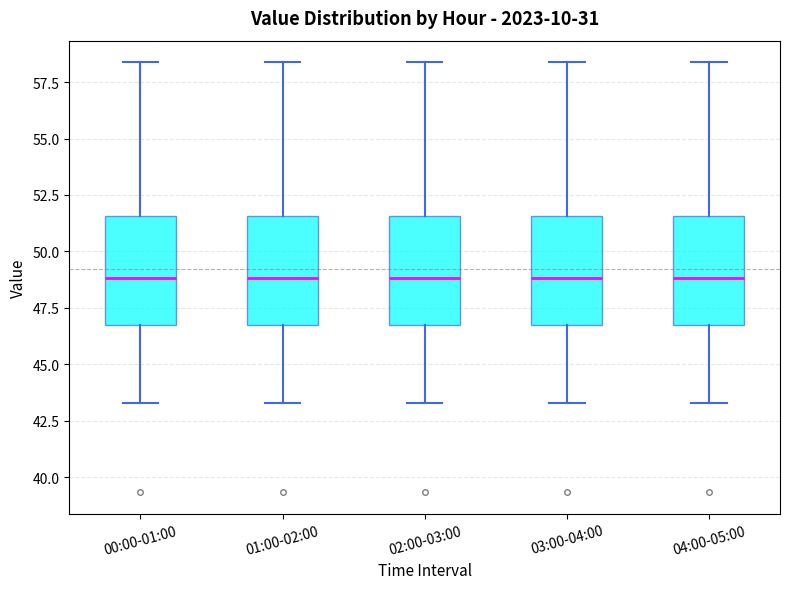

Reading left to right, transcribe this box plot: for each box, give where its median line is, the range the box spans, and where its two whiskers end, as read against the y-axis. The values are not printed on the chart, so give them approximately, as read against the axis.

00:00-01:00: median 49.0, box 46.5 to 51.5, whiskers 43.5 to 58.5
01:00-02:00: median 49.0, box 46.5 to 51.5, whiskers 43.5 to 58.5
02:00-03:00: median 49.0, box 46.5 to 51.5, whiskers 43.5 to 58.5
03:00-04:00: median 49.0, box 46.5 to 51.5, whiskers 43.5 to 58.5
04:00-05:00: median 49.0, box 46.5 to 51.5, whiskers 43.5 to 58.5